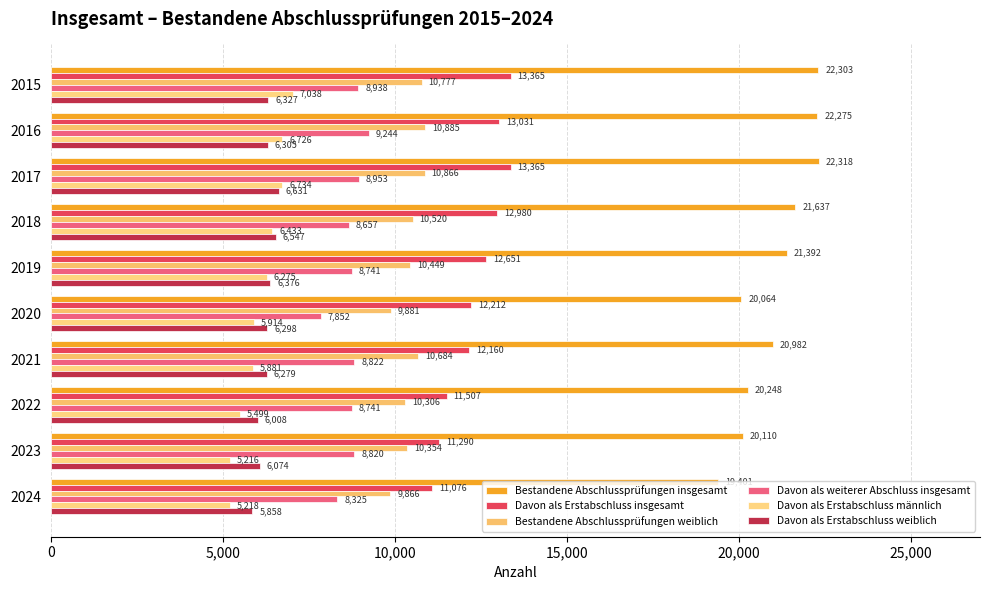

Which label corresponds to the largest value in the chart?

2017